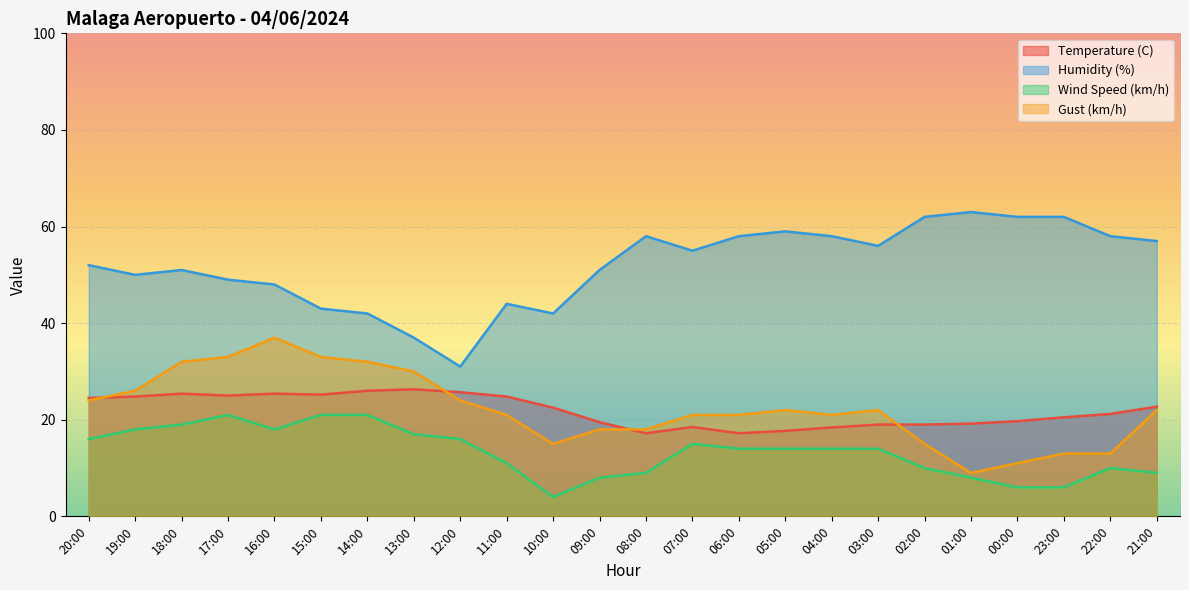

List the labels in order of Gust (km/h) value, smallest first.

01:00, 00:00, 23:00, 22:00, 10:00, 02:00, 09:00, 08:00, 11:00, 07:00, 06:00, 04:00, 05:00, 03:00, 21:00, 20:00, 12:00, 19:00, 13:00, 18:00, 14:00, 17:00, 15:00, 16:00